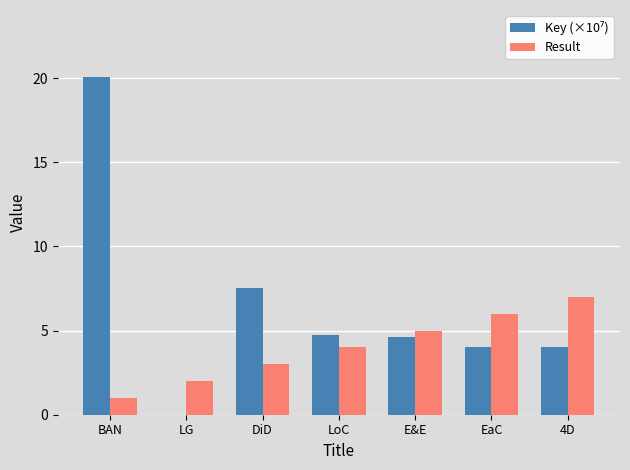

The Result series shows 5.0 at E&E. True or false?

True